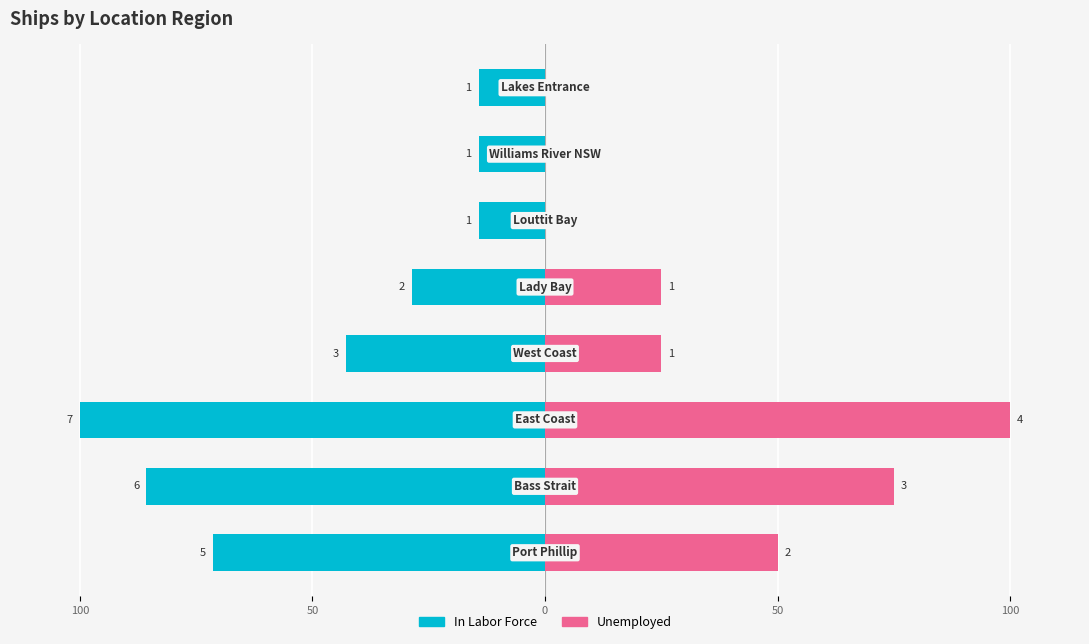

How many bars are there in total?

16